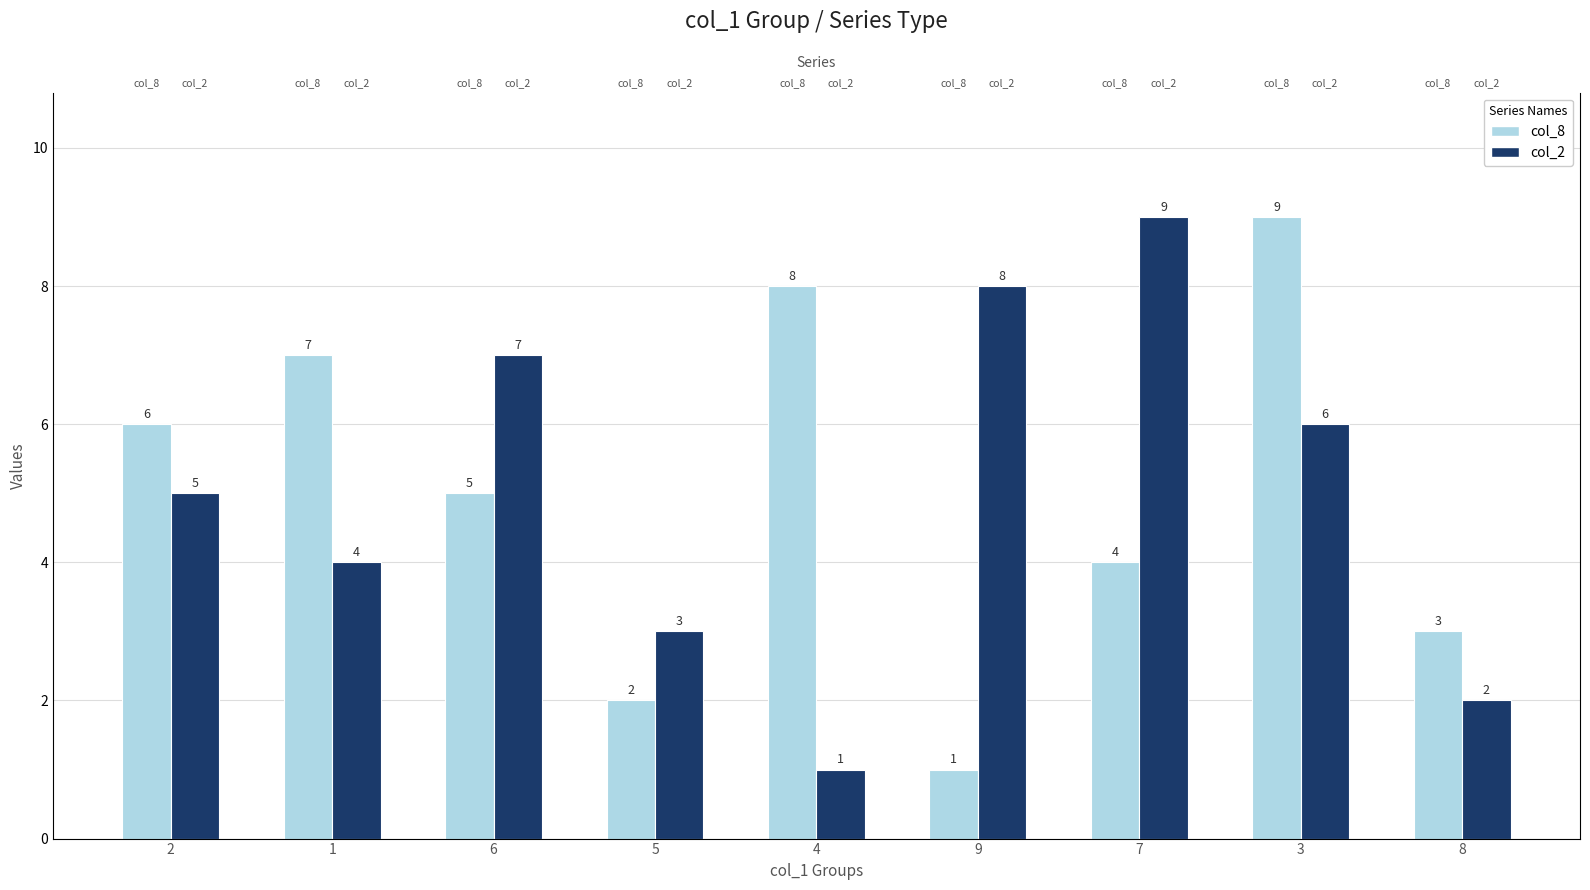

What is the maximum value for col_2?

9